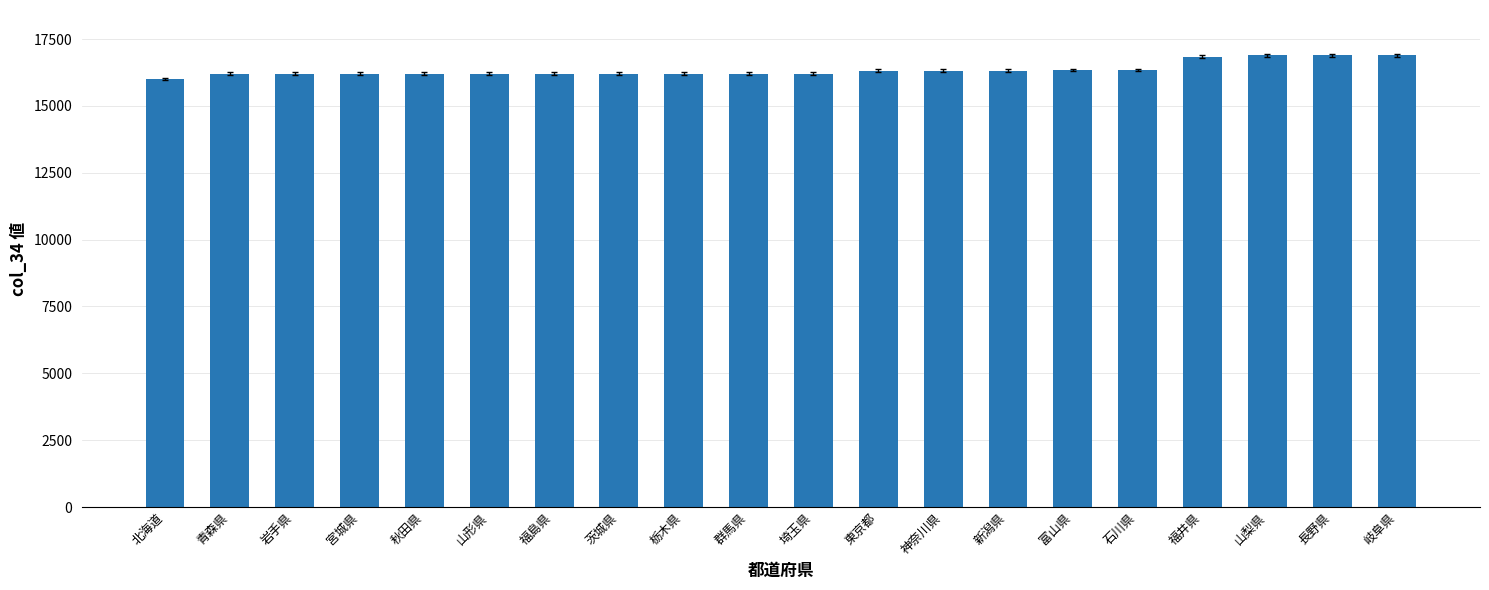

What is the value of the 16th bar from the left?

16343